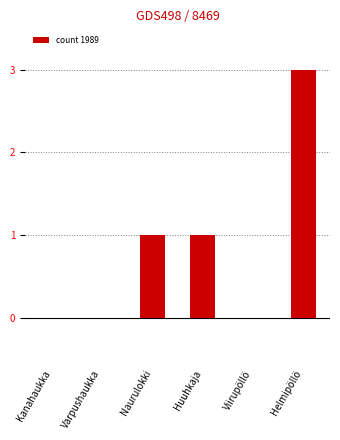

Reading left to right, extract all data points from this chart.

0	0	1	1	0	3